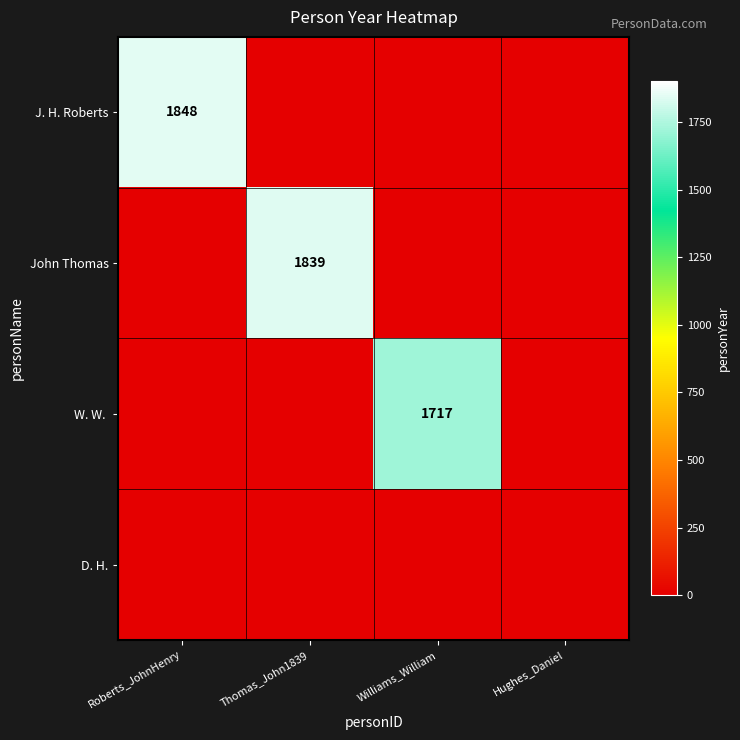

What is the spread (max minus min) of values at Thomas_John1839?

1839